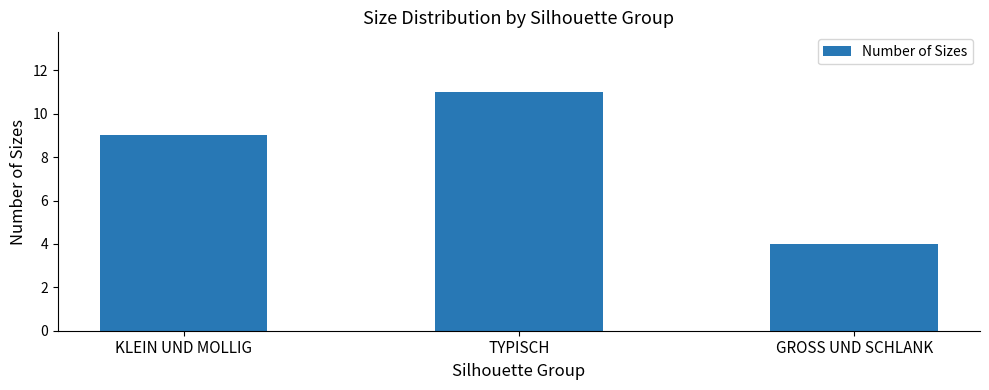

How many values are between 4 and 11?

3